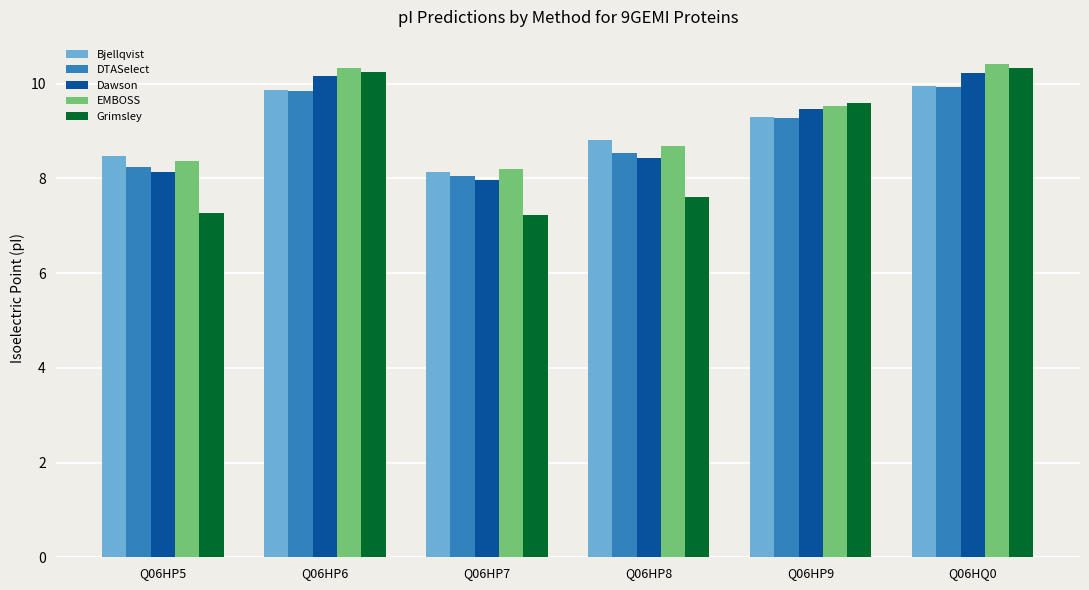

Reading left to right, transcribe all the data shown in this chart.

Bjellqvist: 8.5	9.9	8.1	8.8	9.3	10.0
DTASelect: 8.2	9.9	8.1	8.5	9.3	9.9
Dawson: 8.1	10.2	8.0	8.4	9.5	10.2
EMBOSS: 8.4	10.3	8.2	8.7	9.5	10.4
Grimsley: 7.3	10.2	7.2	7.6	9.6	10.3